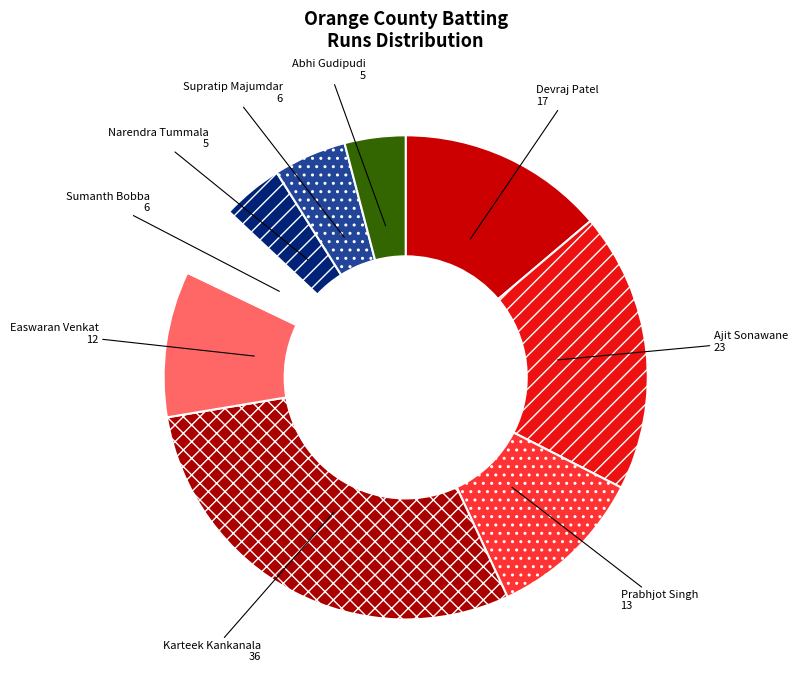

The Easwaran Venkat slice represents 1% of the pie. True or false?

False